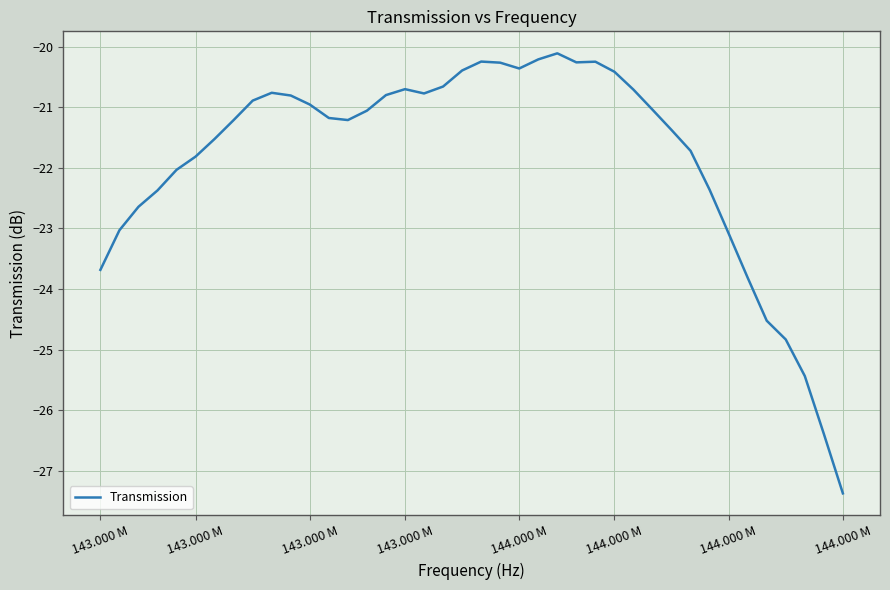

What is the difference between the maximum and minimum values?

7.3